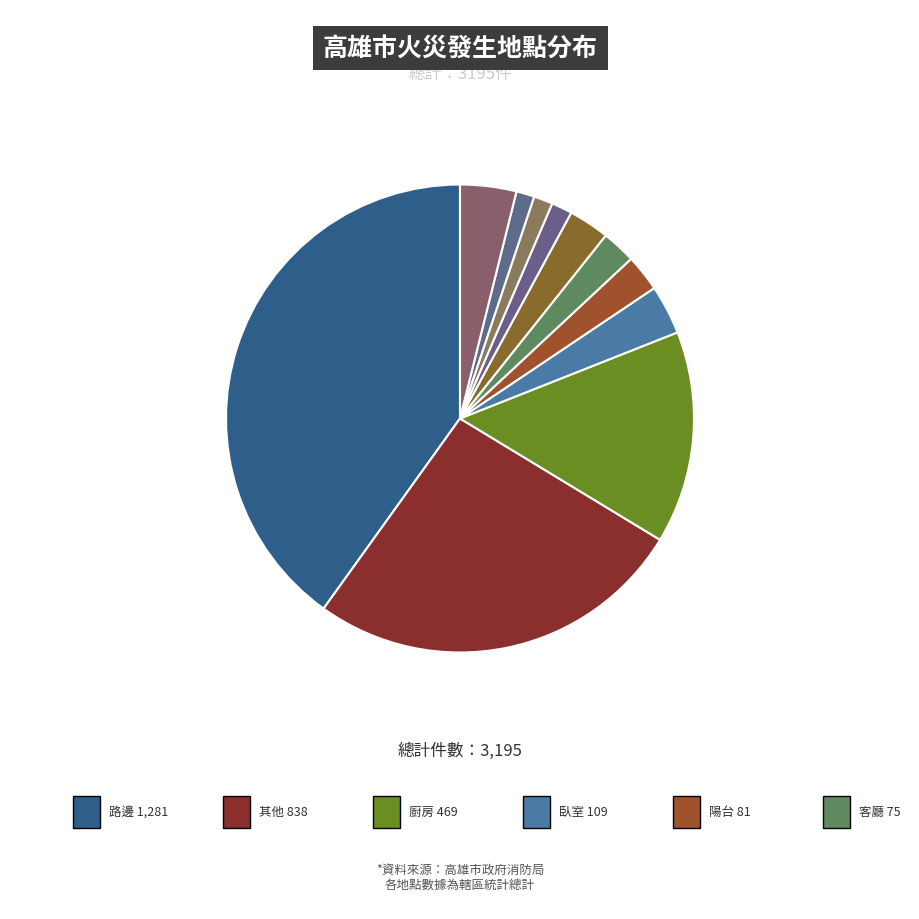

How many segments does this pie chart have?

11